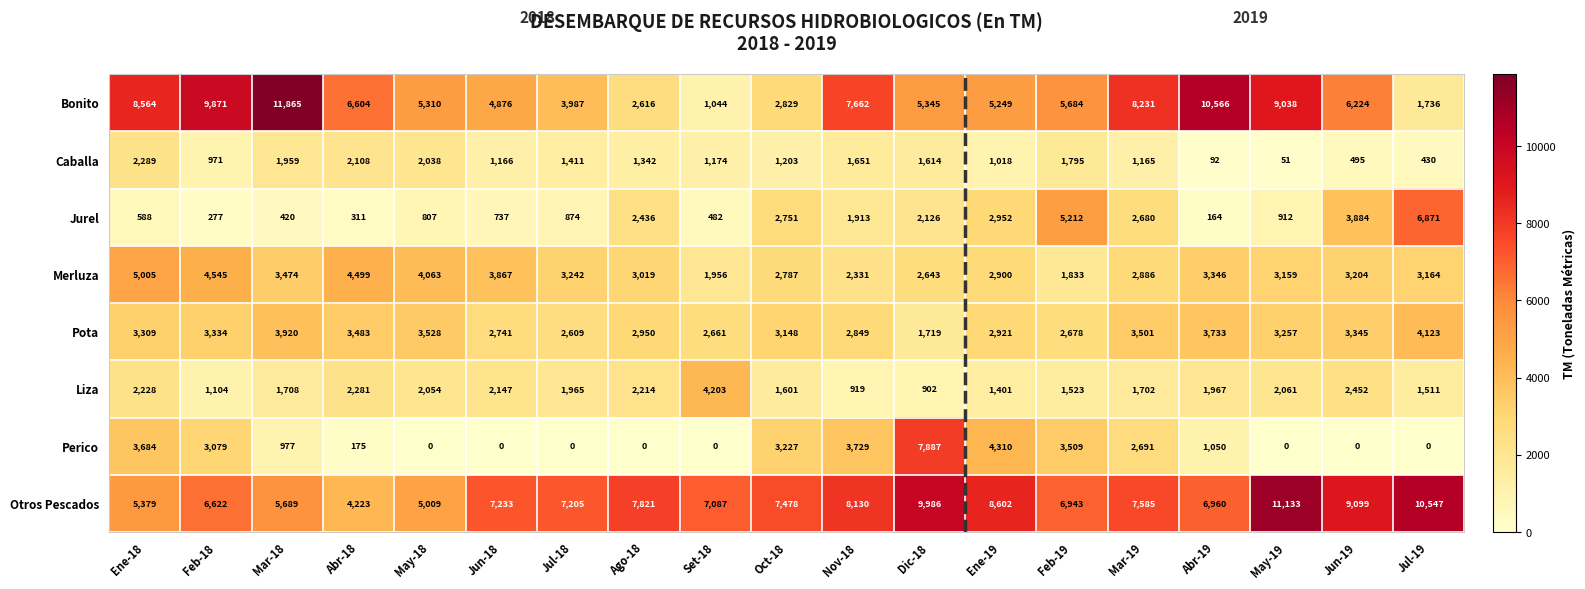

What is the sum of all Caballa values?

23972